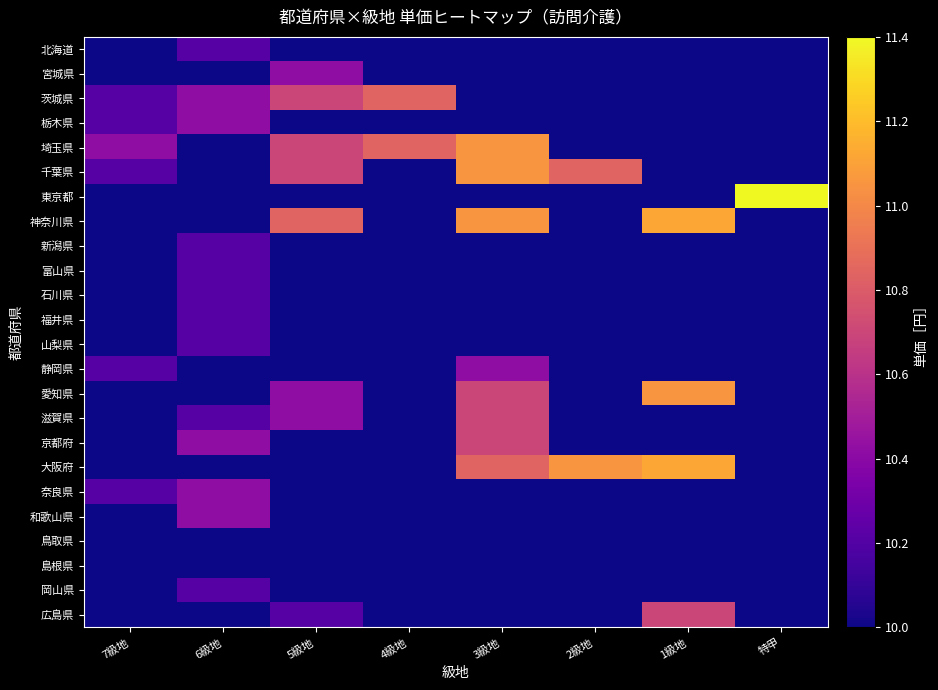

Between 1級地 and 4級地, which is larger?

1級地